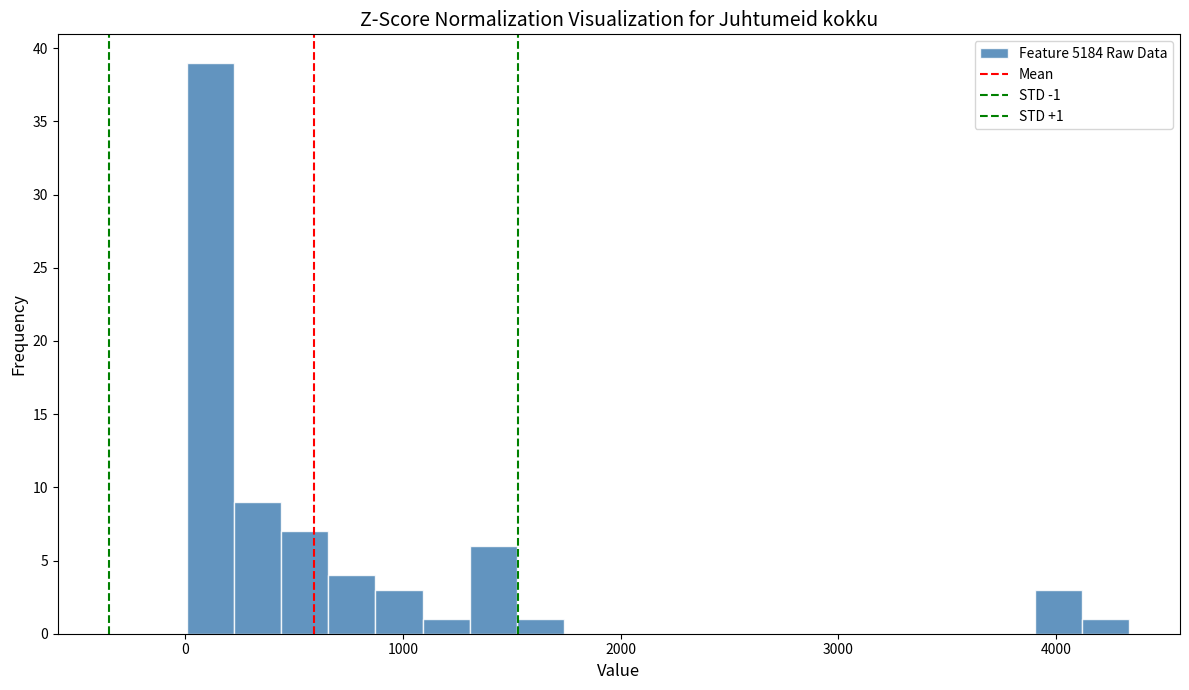

Read against the x-axis, roughly where is the centre of the tallest bar?

100